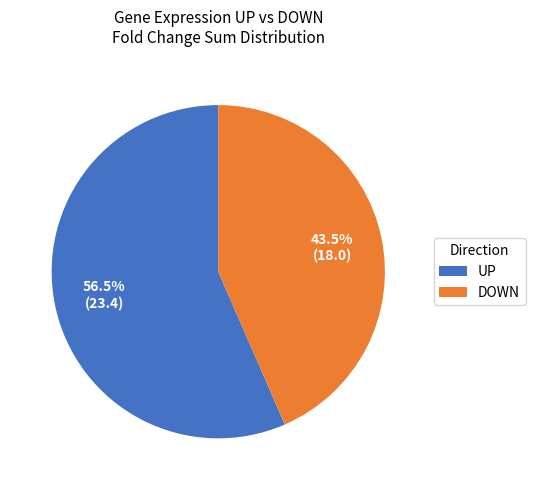

Count the number of slices in the pie.

2